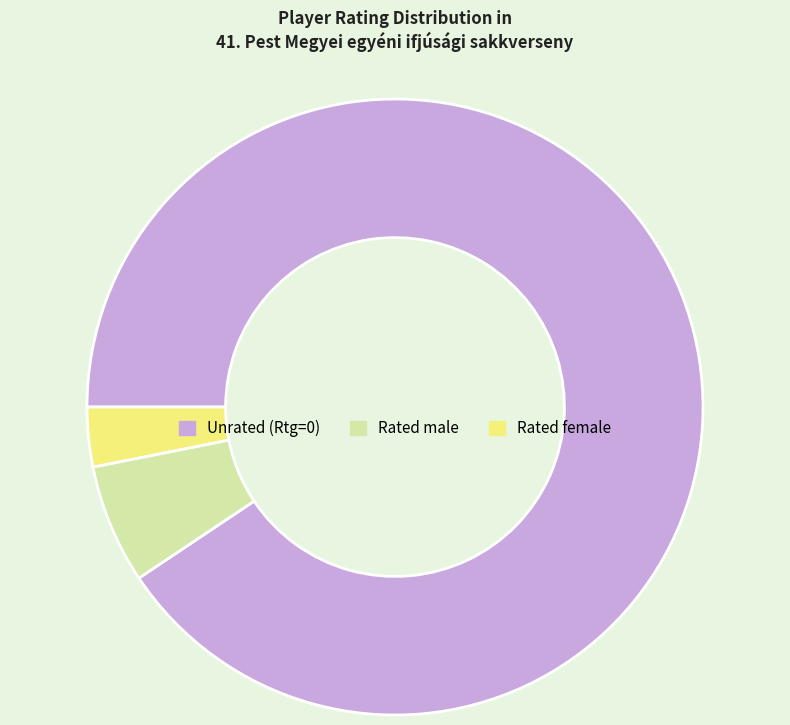

Which slice represents more than half of the pie?

Unrated (Rtg=0)